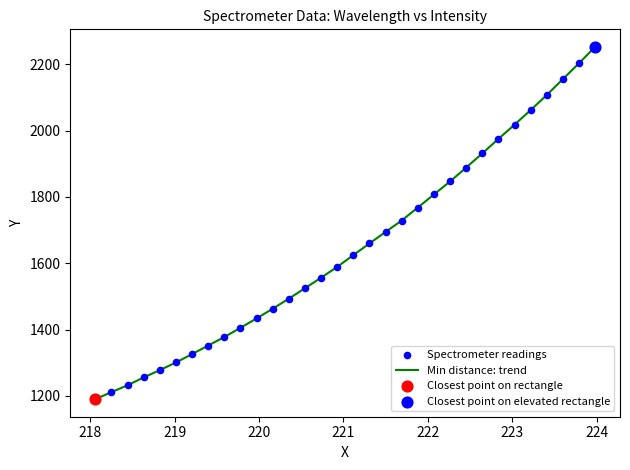

What is the minimum value shown in the chart?

1190.2